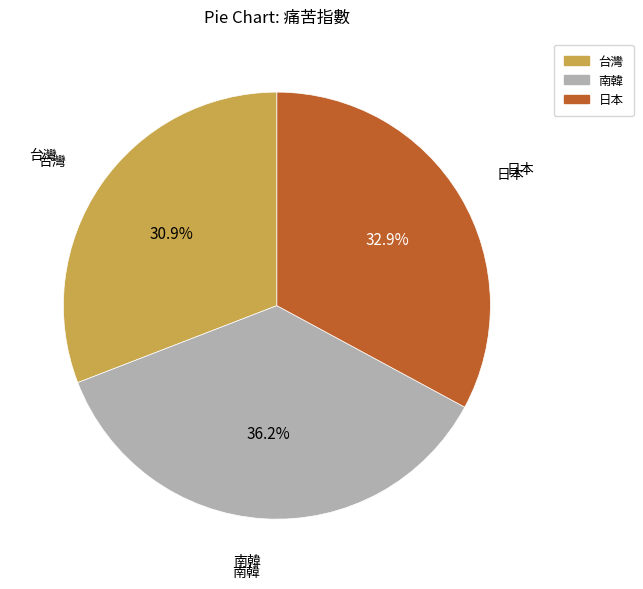

Is the sum of 日本 and 台灣 greater than half?

Yes